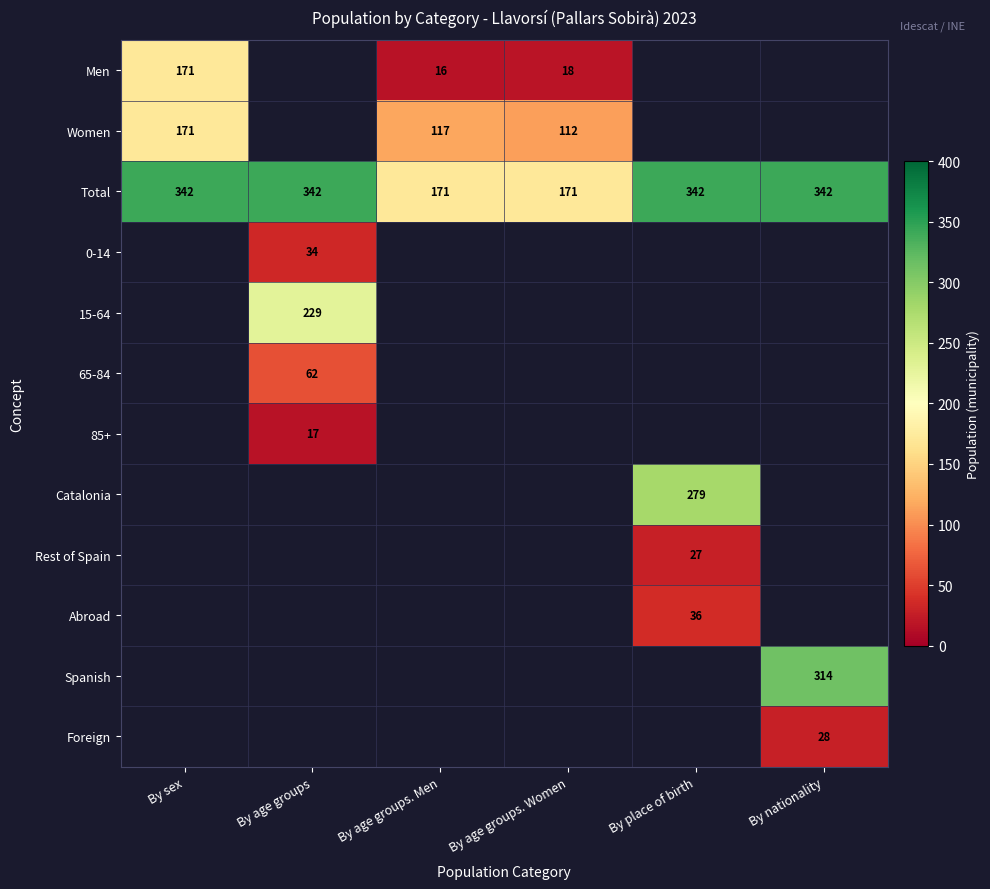

How many data points does each series have?

6